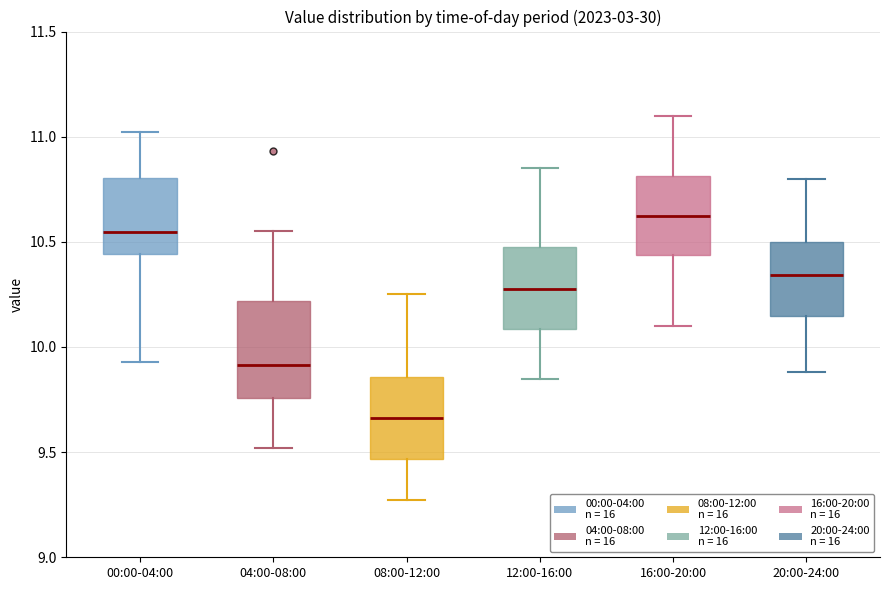

Reading left to right, transcribe this box plot: for each box, give where its median line is, the range the box spans, and where its two whiskers end, as read against the y-axis. The values are not printed on the chart, so give them approximately, as read against the axis.

00:00-04:00: median 10.55, box 10.45 to 10.80, whiskers 9.95 to 11.00
04:00-08:00: median 9.90, box 9.75 to 10.20, whiskers 9.50 to 10.55
08:00-12:00: median 9.65, box 9.45 to 9.85, whiskers 9.25 to 10.25
12:00-16:00: median 10.30, box 10.10 to 10.50, whiskers 9.85 to 10.85
16:00-20:00: median 10.65, box 10.45 to 10.80, whiskers 10.10 to 11.10
20:00-24:00: median 10.35, box 10.15 to 10.50, whiskers 9.90 to 10.80